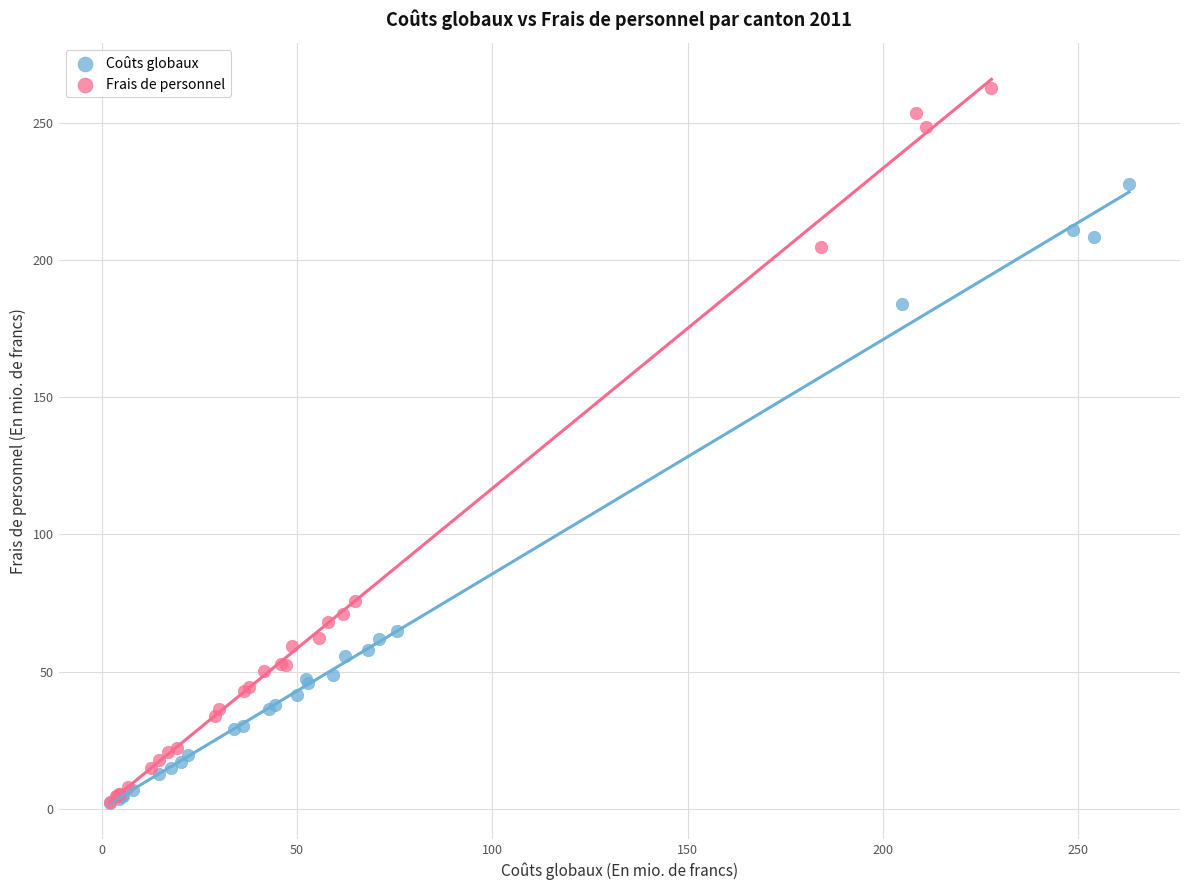

Which series contains the highest Y value?

Frais de personnel